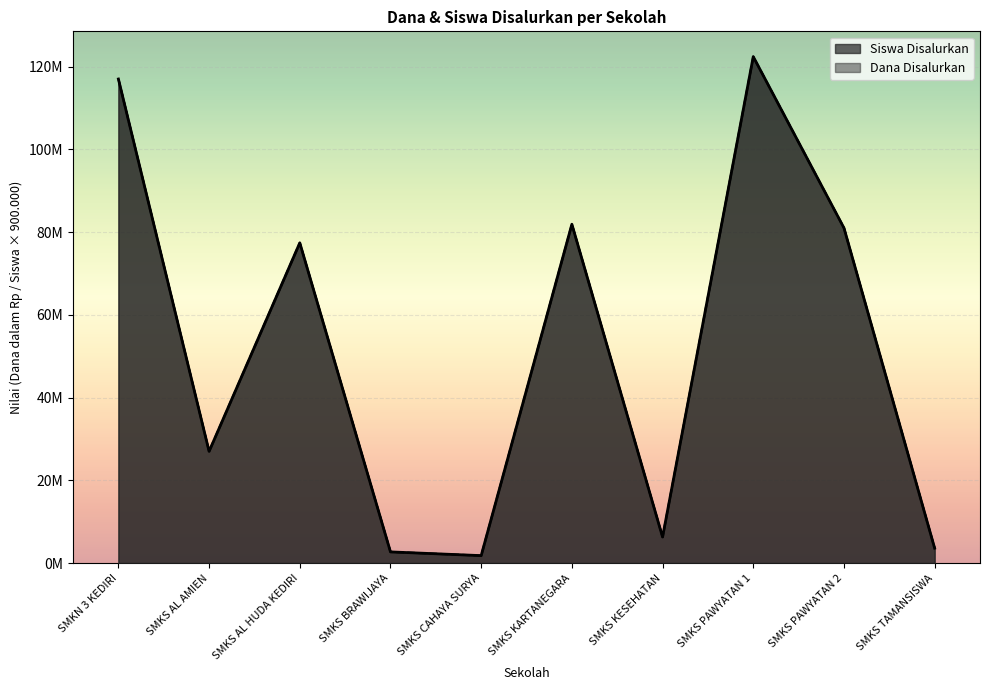

Where is the first local maximum for Dana Disalurkan?

SMKS AL HUDA KEDIRI